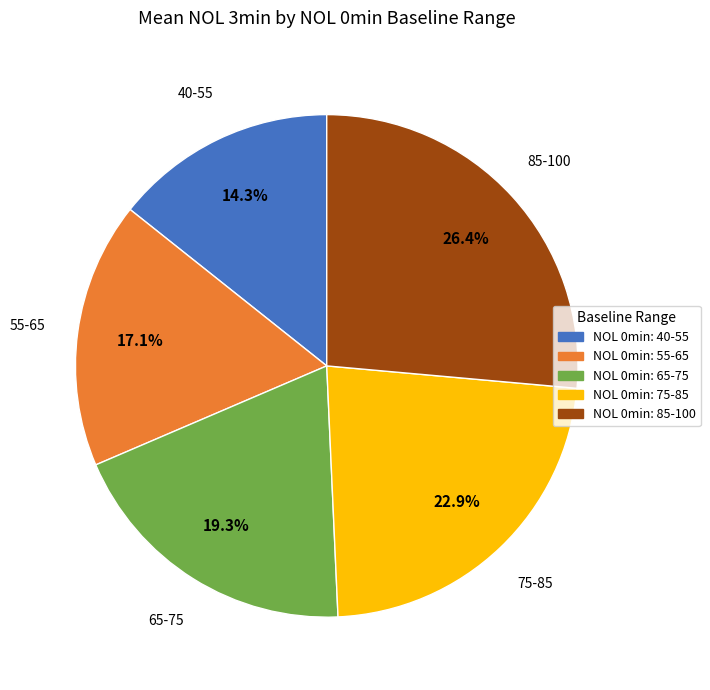

What is the smallest slice in the pie chart?

NOL 0min: 40-55